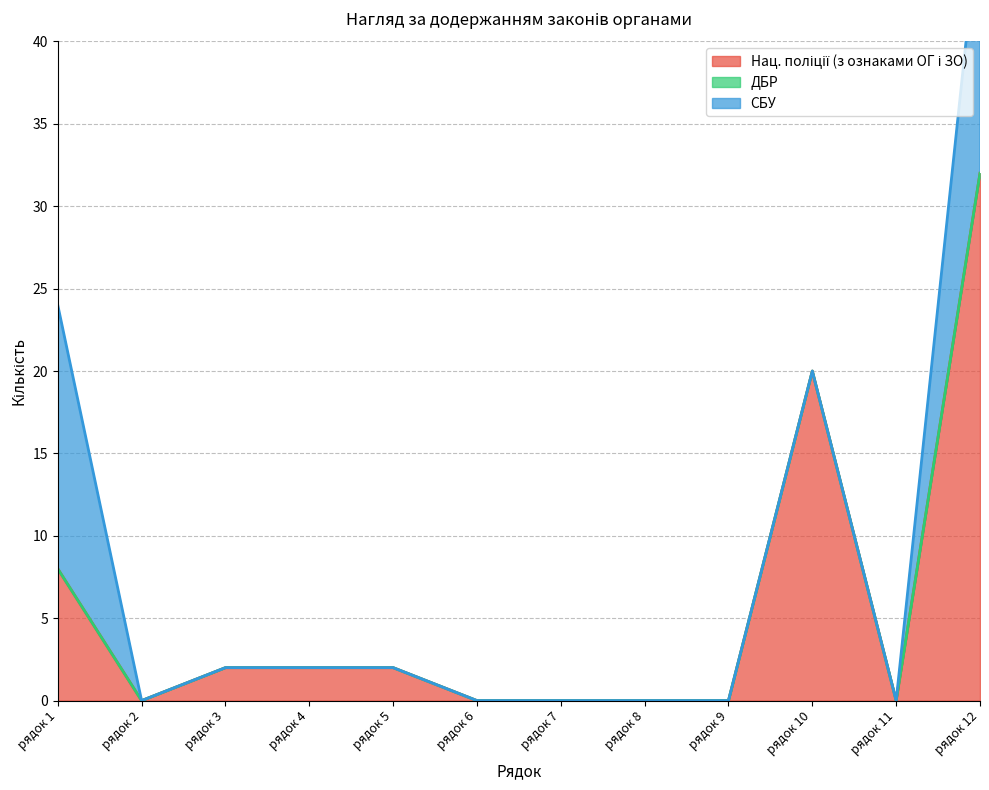

Which has a higher value, рядок 1 or рядок 11?

рядок 1